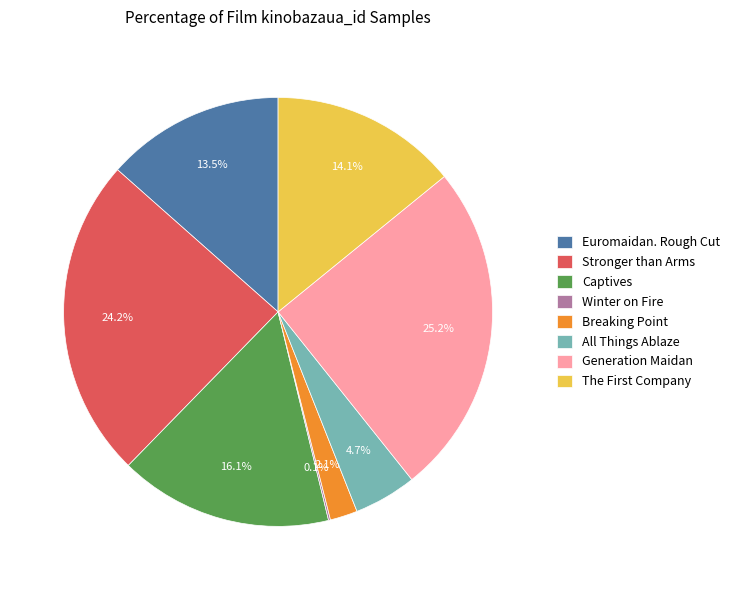

To the nearest percent, what is the difference between the largest and smallest slice percentages?

25%